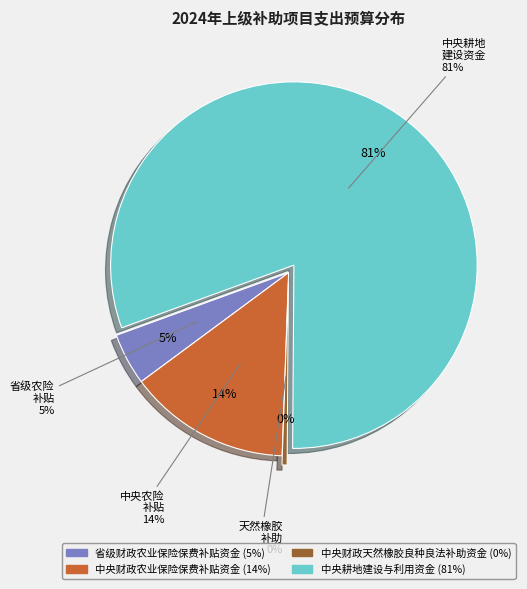

Rank the categories by value from lowest to highest.

中央财政天然橡胶良种良法补助资金, 省级财政农业保险保费补贴资金, 中央财政农业保险保费补贴资金, 中央耕地建设与利用资金